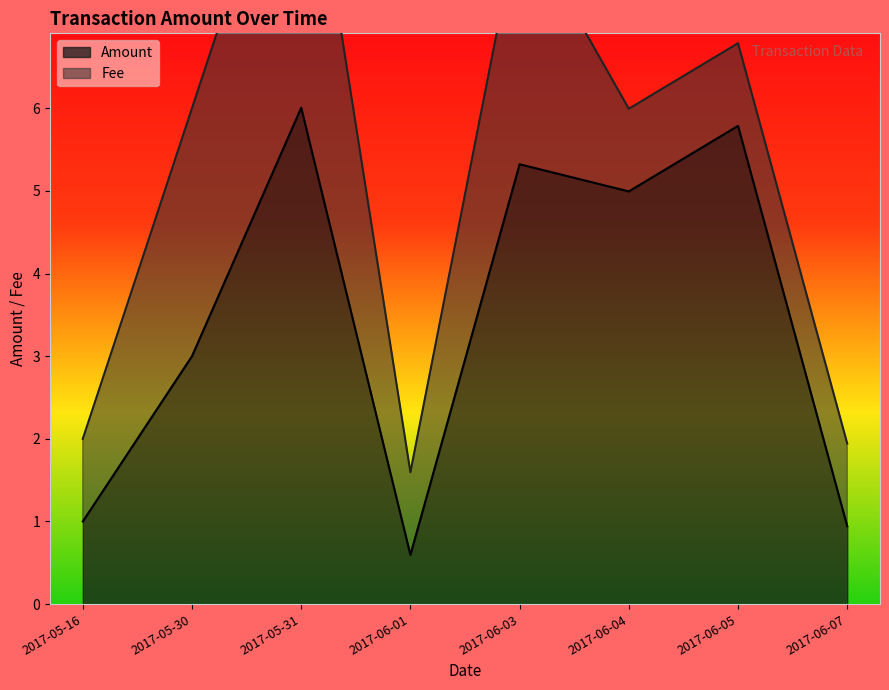

Rank the categories by value from highest to lowest.

2017-05-31, 2017-06-05, 2017-06-03, 2017-06-04, 2017-05-30, 2017-05-16, 2017-06-07, 2017-06-01